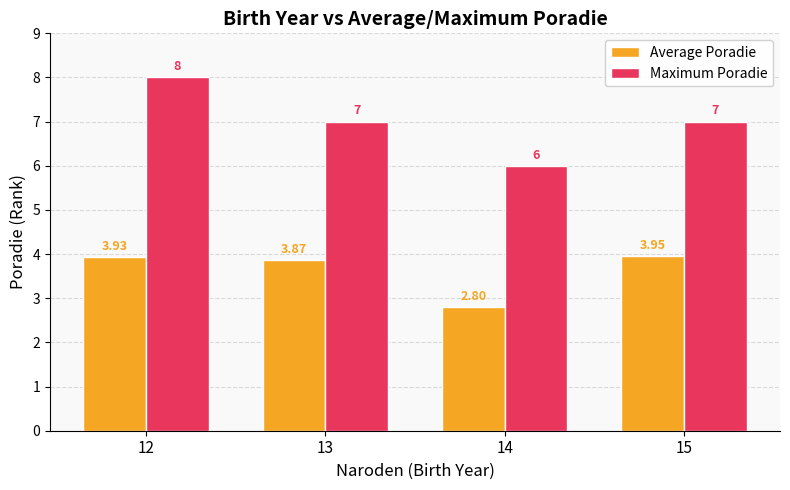

Is the value of Maximum Poradie at 13 greater than the value of Average Poradie at 13?

Yes